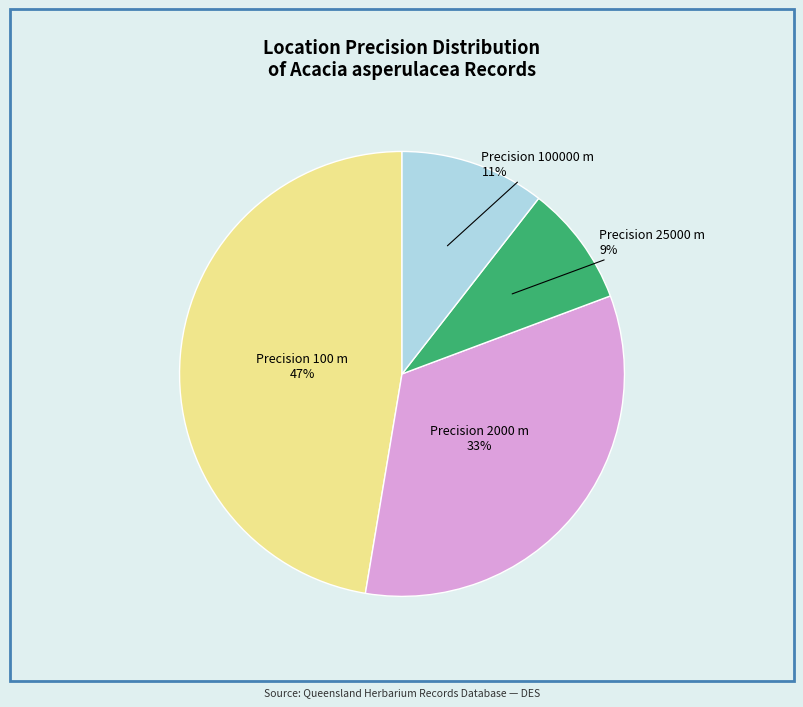

To the nearest percent, what is the difference between the Precision 100000 m and Precision 25000 m slice percentages?

2%